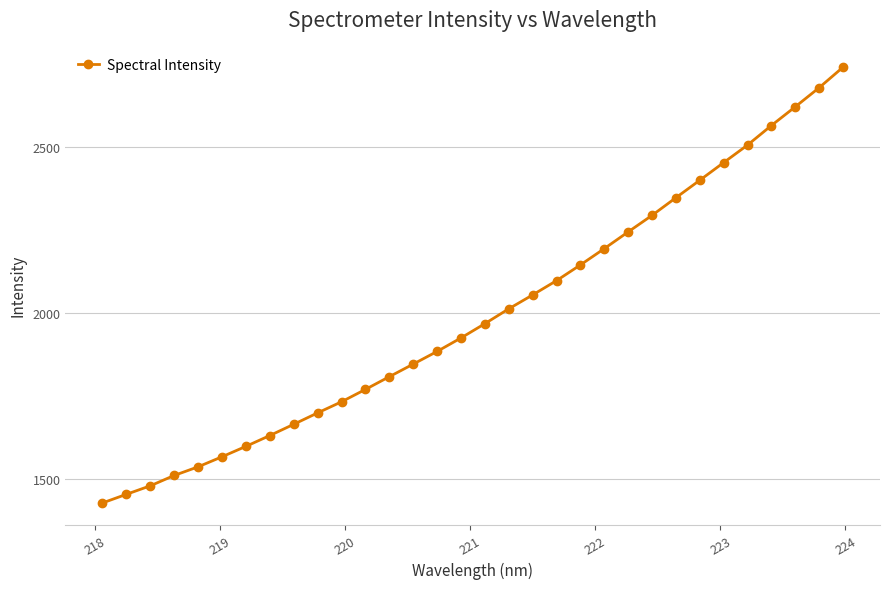

What is the maximum value shown in the chart?

2741.8